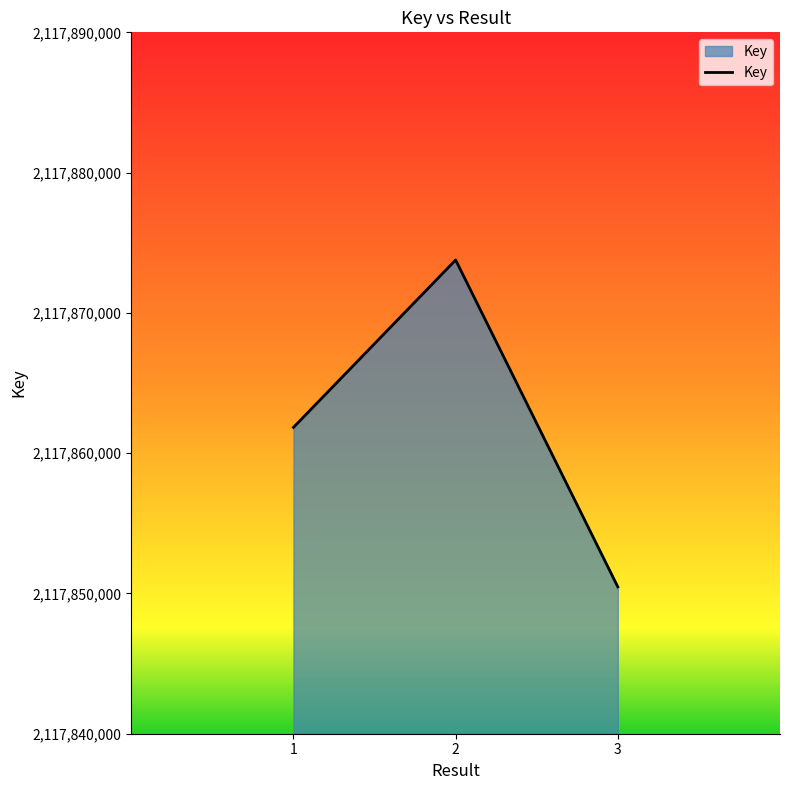

Reading left to right, transcribe all the data shown in this chart.

2117861838	2117873771	2117850468